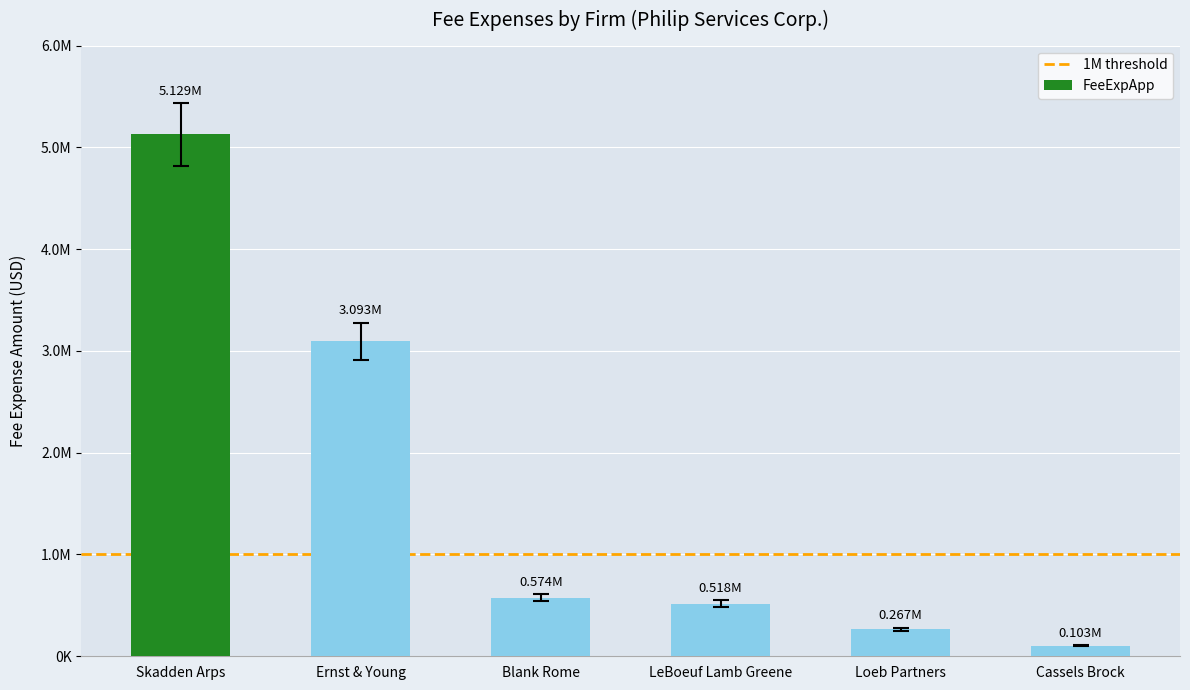

What is the label of the 3rd bar from the left?

Blank Rome